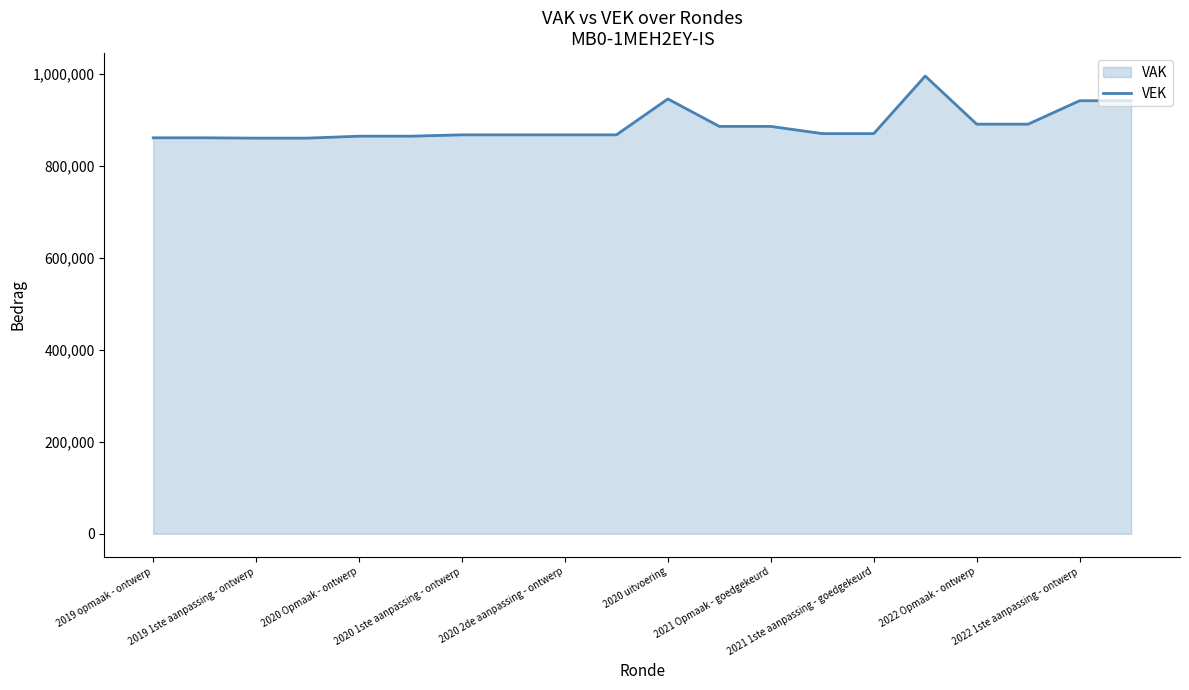

Where does the data first go above 869526?

2020 uitvoering